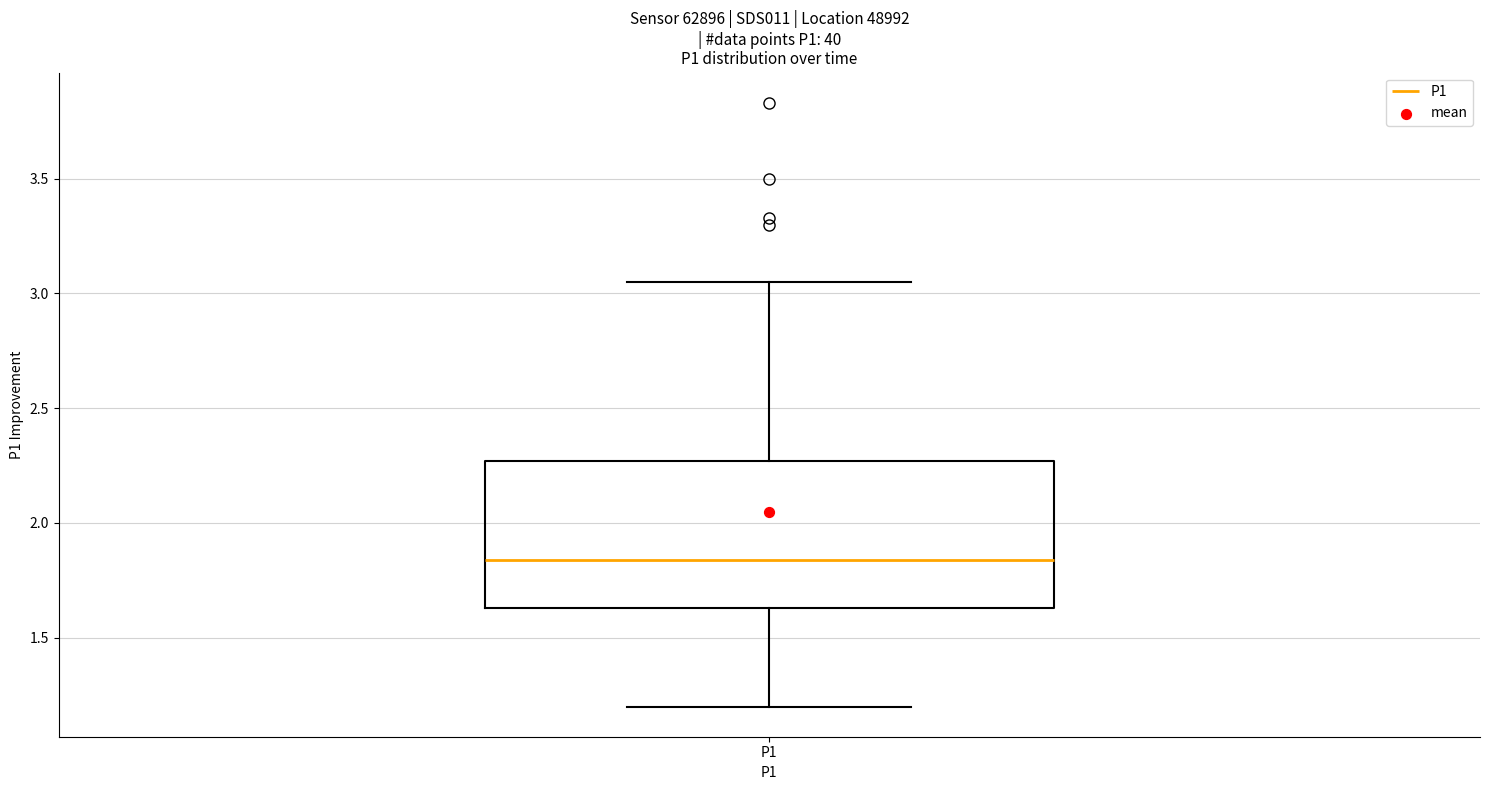

Transcribe this box plot: give where the median line is, the range the box spans, and where the two whiskers end, as read against the y-axis. The values are not printed on the chart, so give them approximately, as read against the axis.

median 1.85, box 1.65 to 2.25, whiskers 1.20 to 3.05